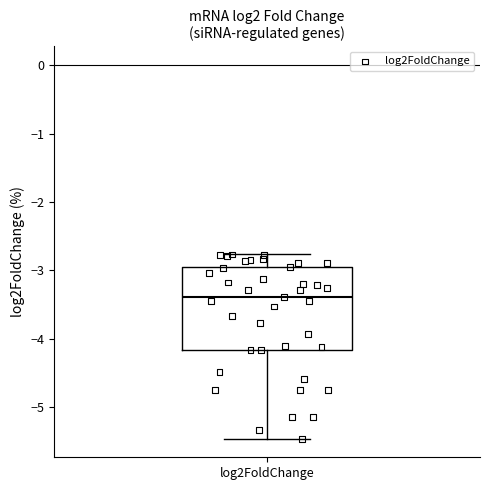

Transcribe this box plot: give where the median line is, the range the box spans, and where the two whiskers end, as read against the y-axis. The values are not printed on the chart, so give them approximately, as read against the axis.

median -3.4, box -4.2 to -3.0, whiskers -5.5 to -2.8